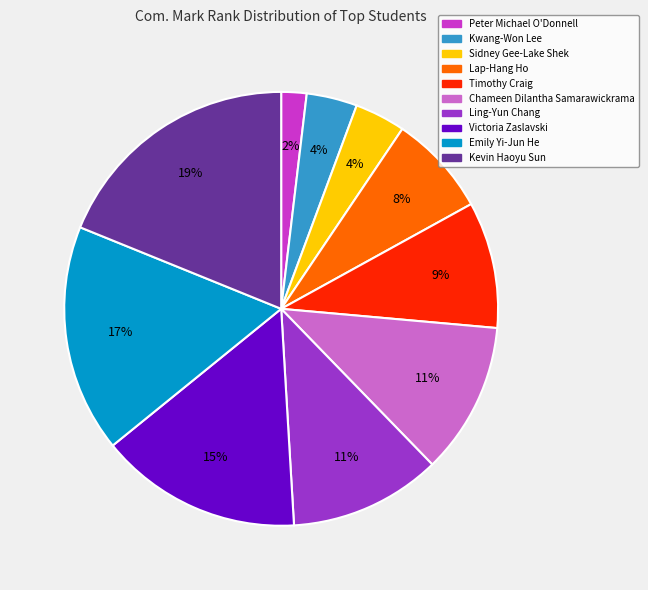

To the nearest percent, what is the average slice percentage?

10%